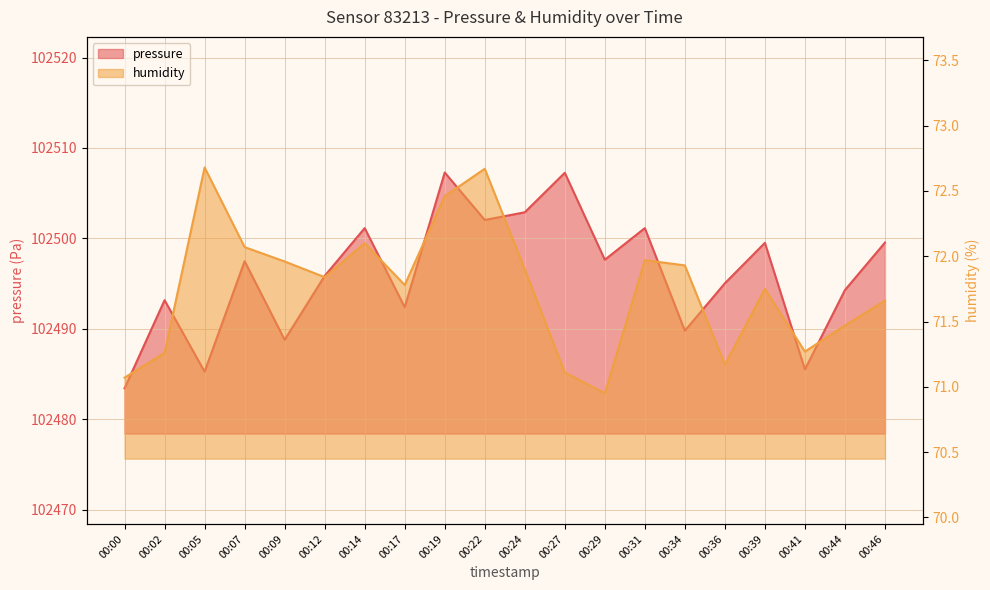

What is the highest value of the pressure series?

102507.3